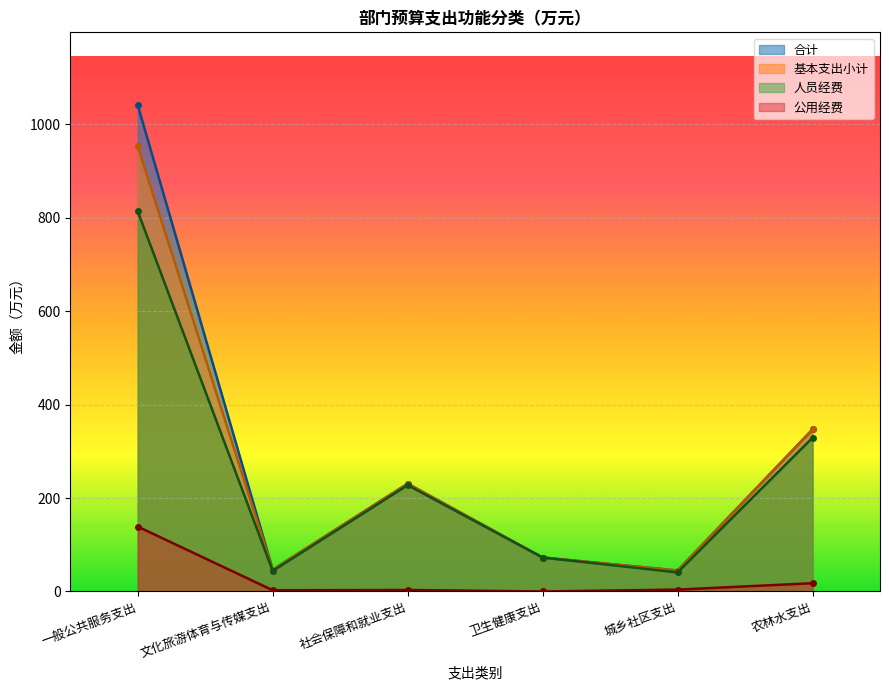

Where is 公用经费 nearest to the value 69?

农林水支出